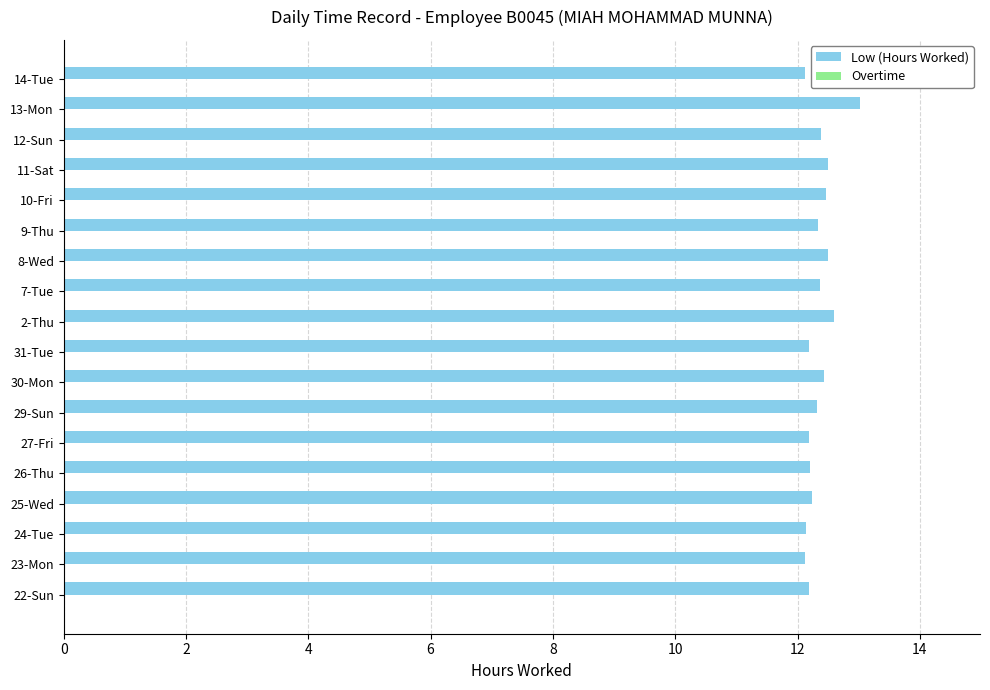

The chart shows a value of 16.1 at 12-Sun. True or false?

False